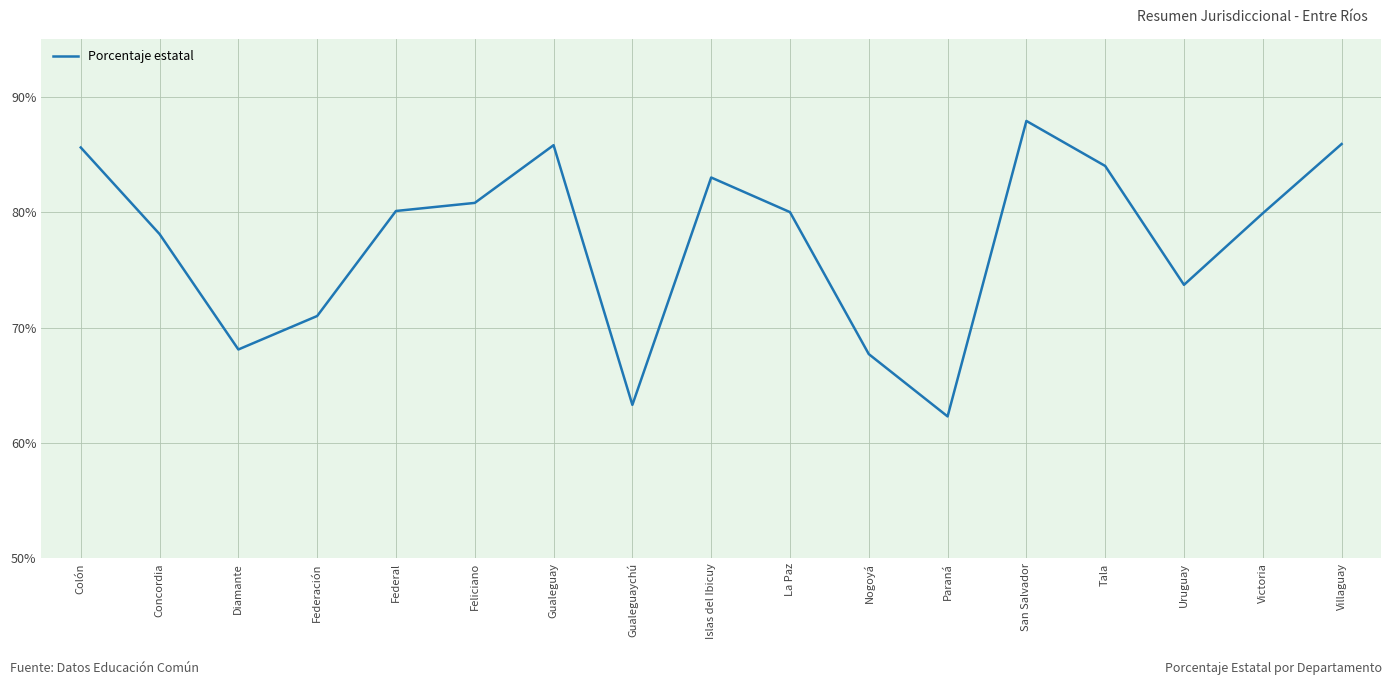

Where does the data first go above 80?

Colón